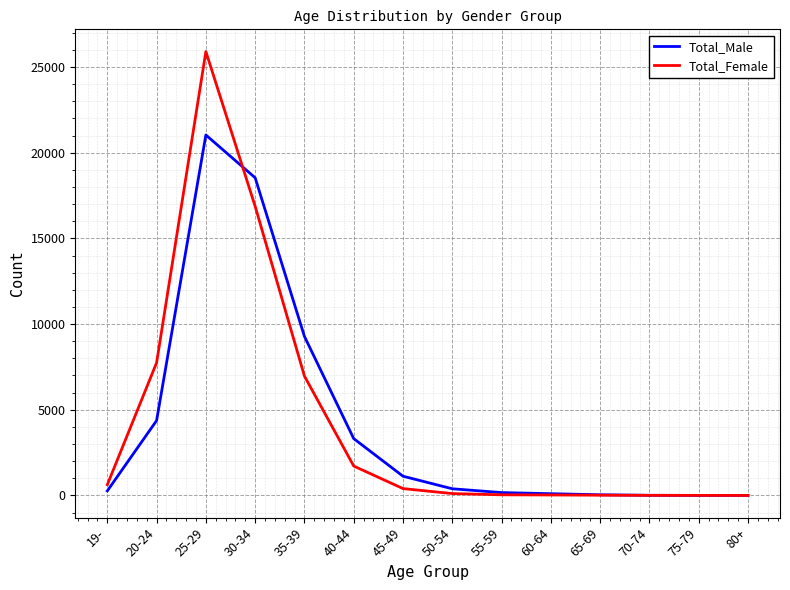

What is the total value across all series at 19-?

891